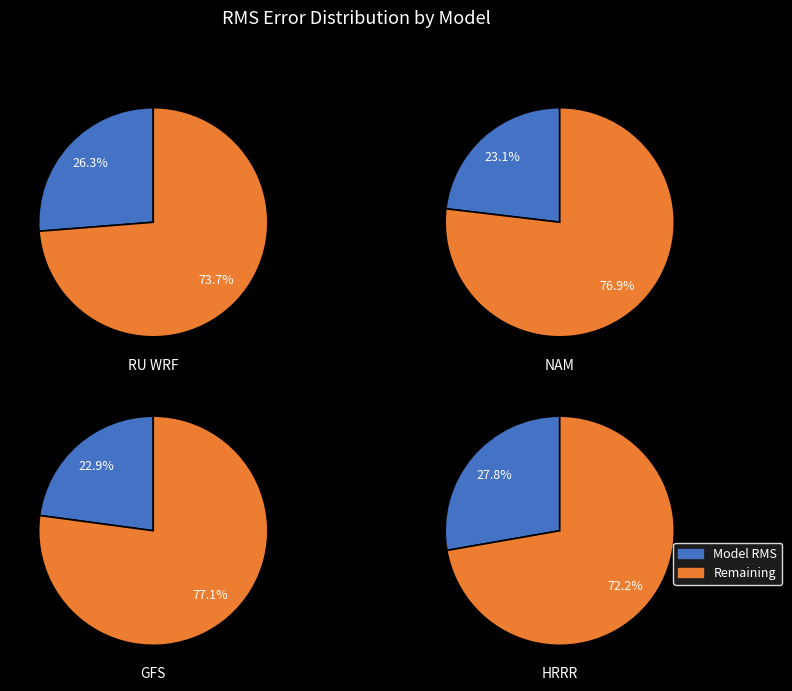

To the nearest percent, what is the difference between the GFS and HRRR slice percentages?

5%